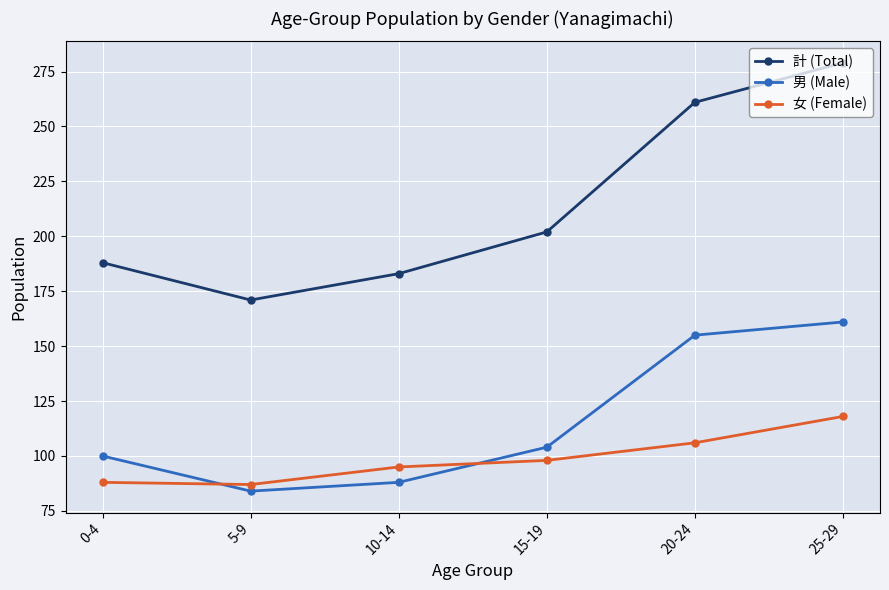

What is the greatest value displayed?

279